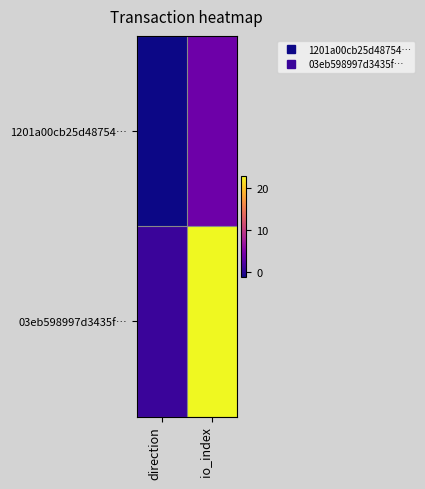

Which has a higher value, io_index or direction?

io_index